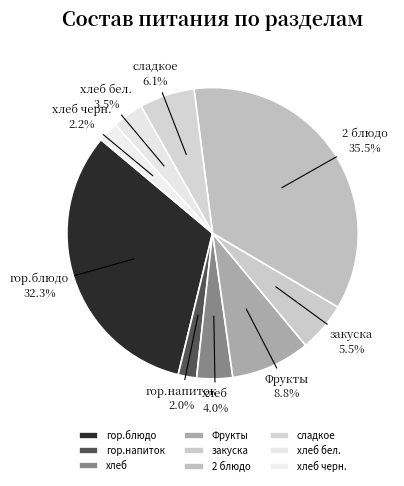

Is it true that хлеб is 4% of the pie?

True